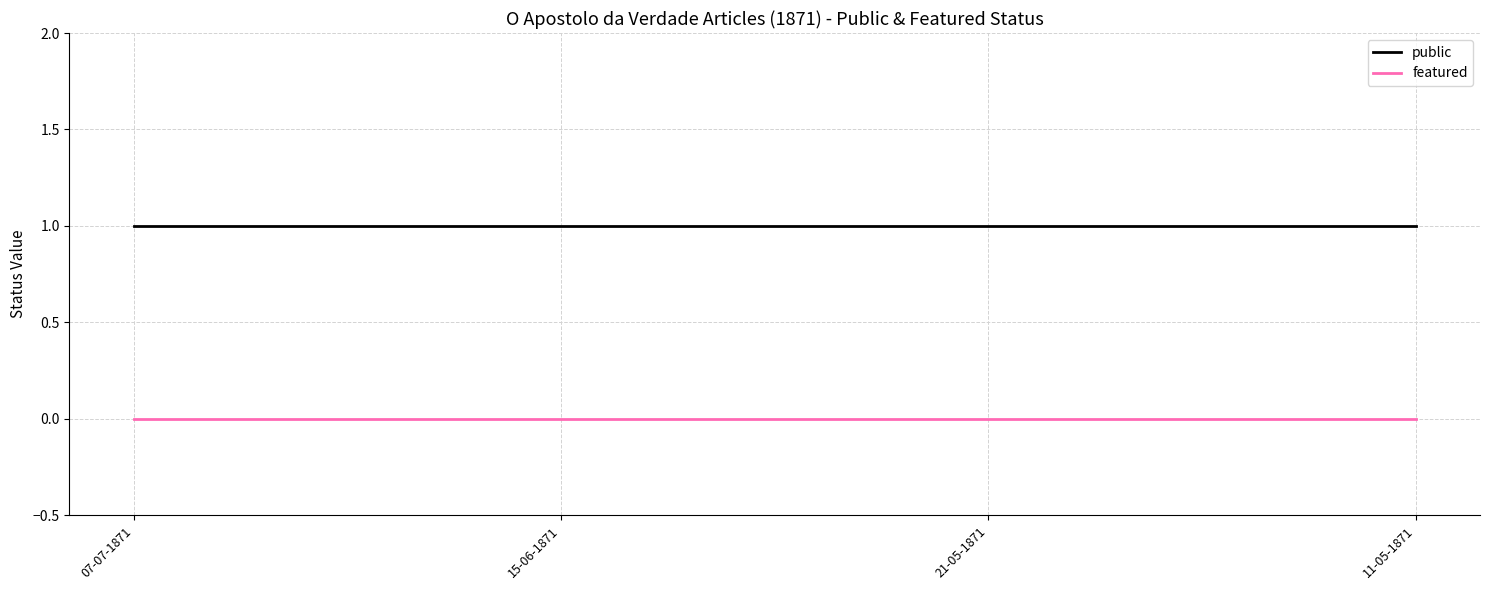

Reading right to left, transcribe all the data shown in this chart.

public: 11-05-1871=1	21-05-1871=1	15-06-1871=1	07-07-1871=1
featured: 11-05-1871=0	21-05-1871=0	15-06-1871=0	07-07-1871=0